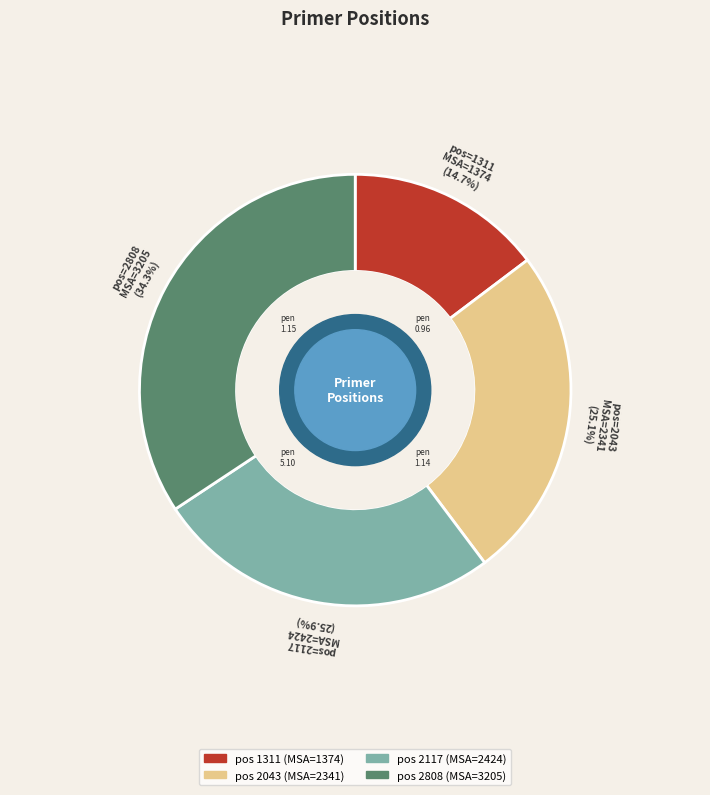

Is it true that 2117 is 26% of the pie?

True